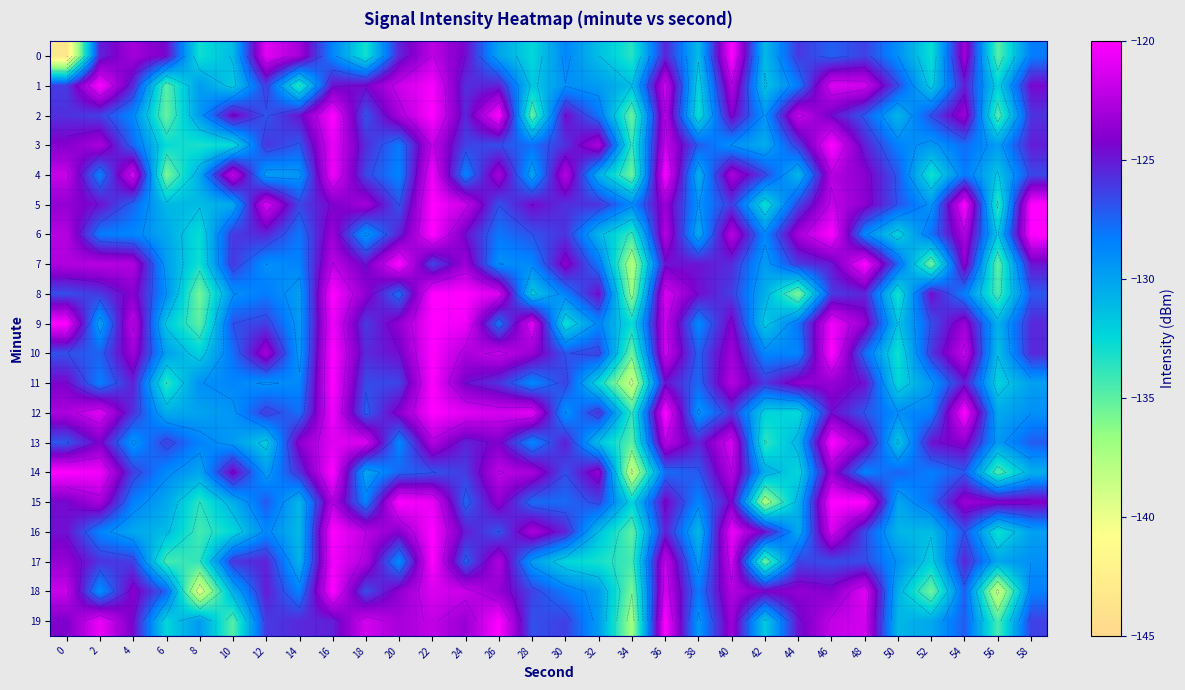

What is the total value across all series at 2?

-2502.5